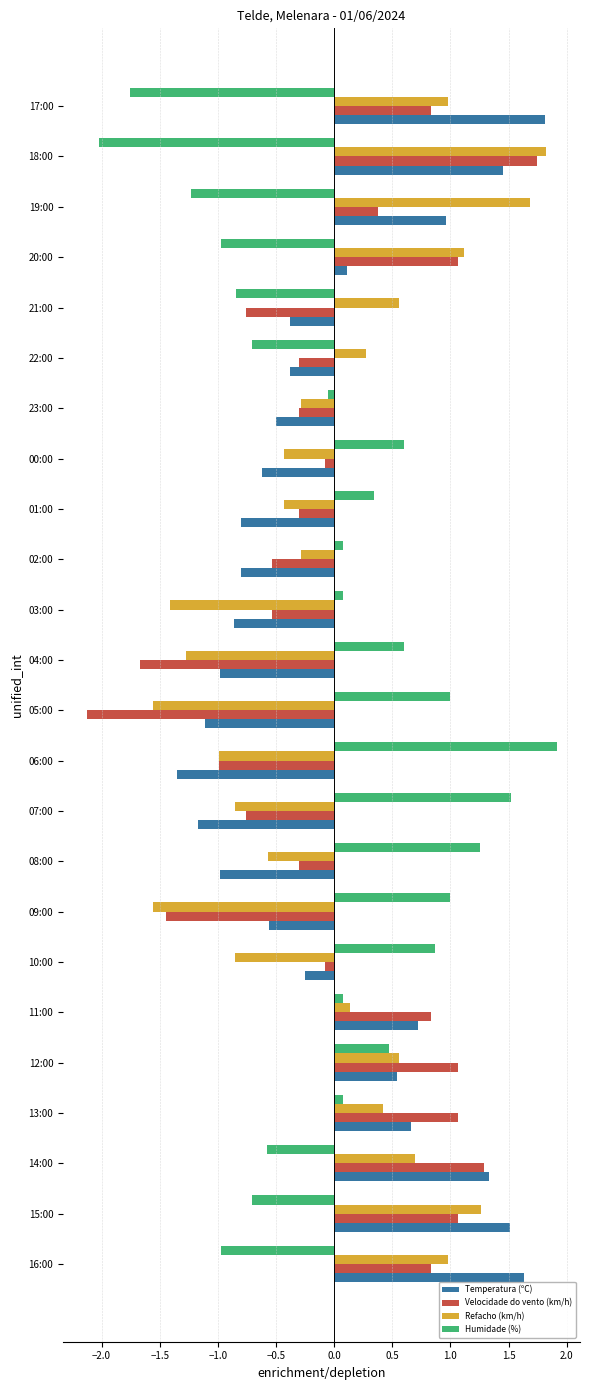

What is the difference between the second highest and second lowest values in the Velocidade do vento (km/h) series?

3.0